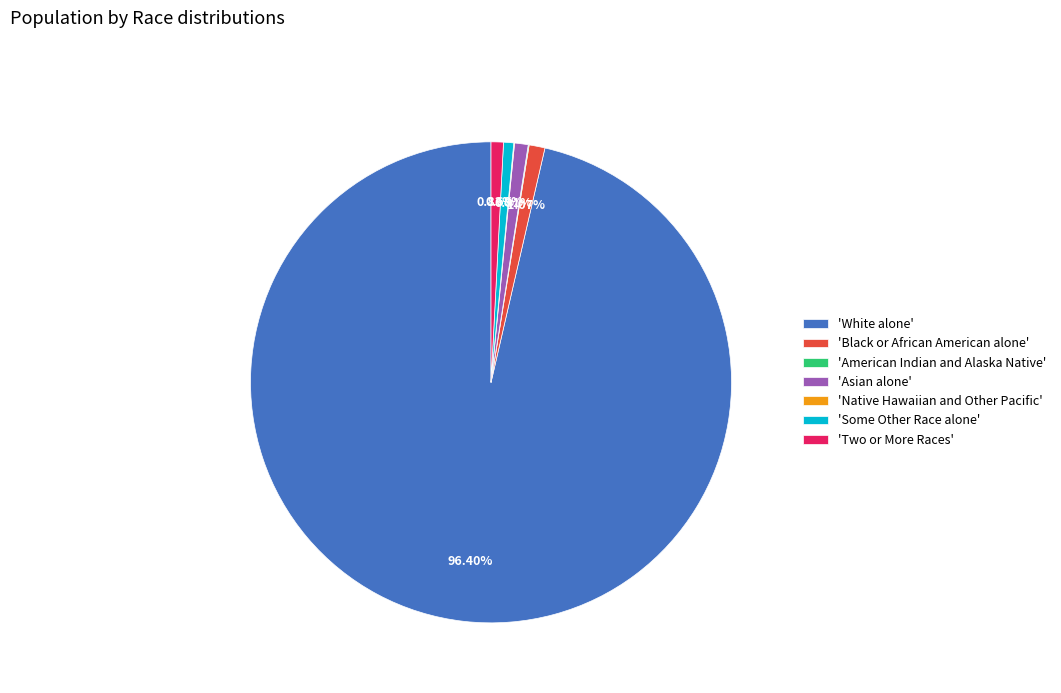

To the nearest percent, what is the average slice percentage?

14%